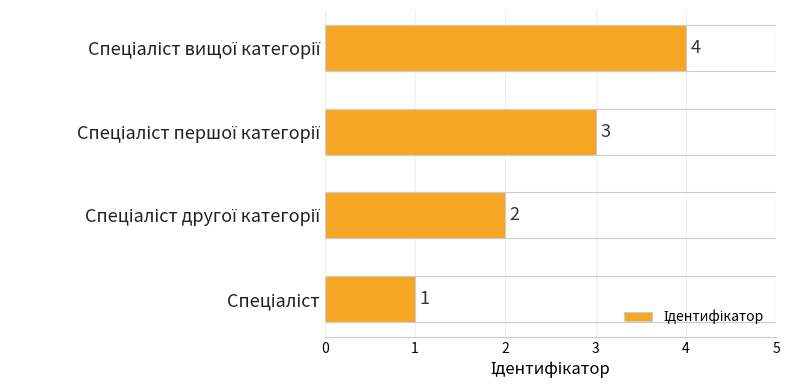

Does the chart contain any negative values?

No